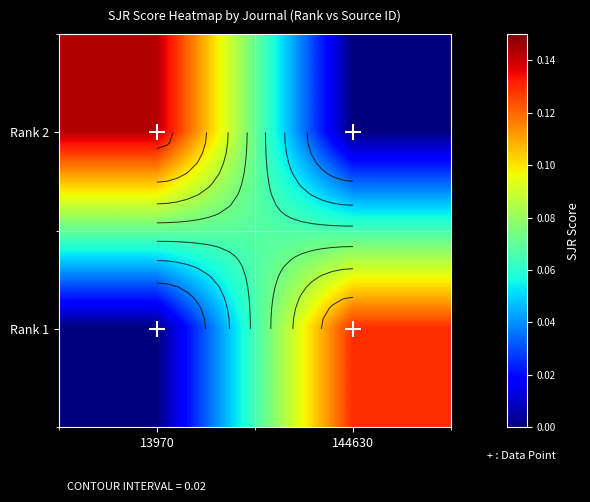

Rank the series by their average value, from lowest to highest.

Rank 1, Rank 2